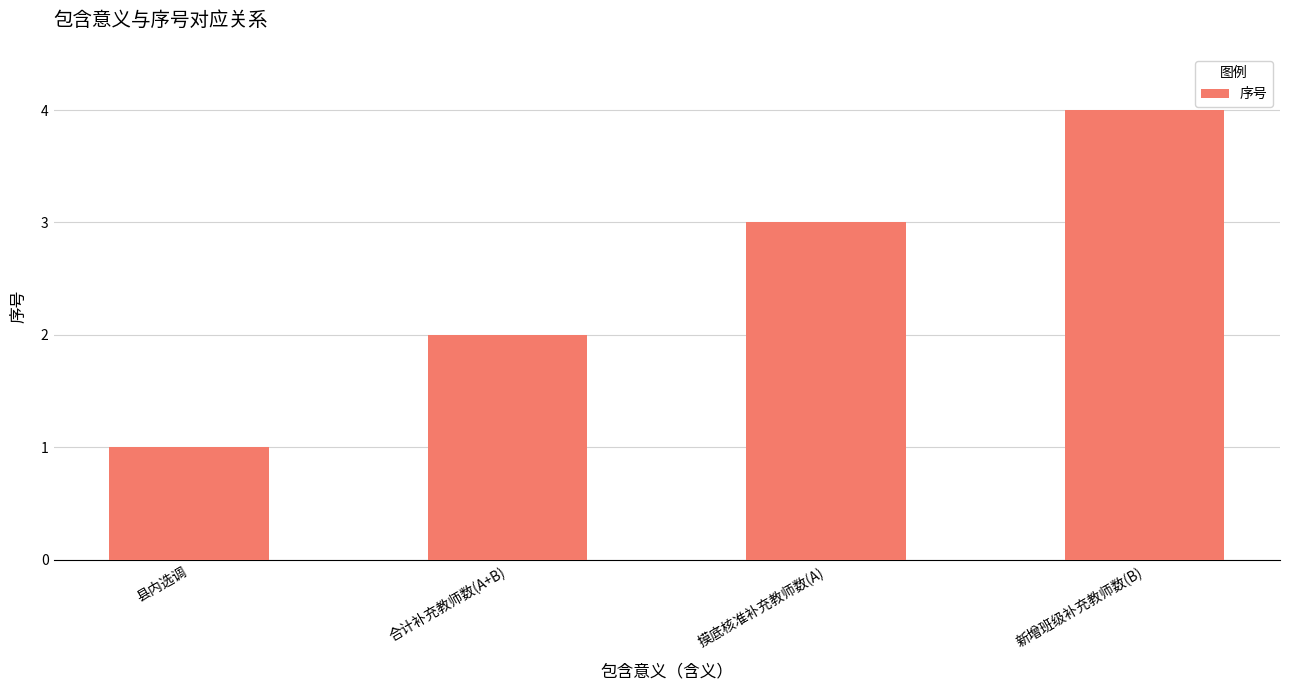

At which category does the chart reach its peak across all series?

新增班级补充教师数(B)